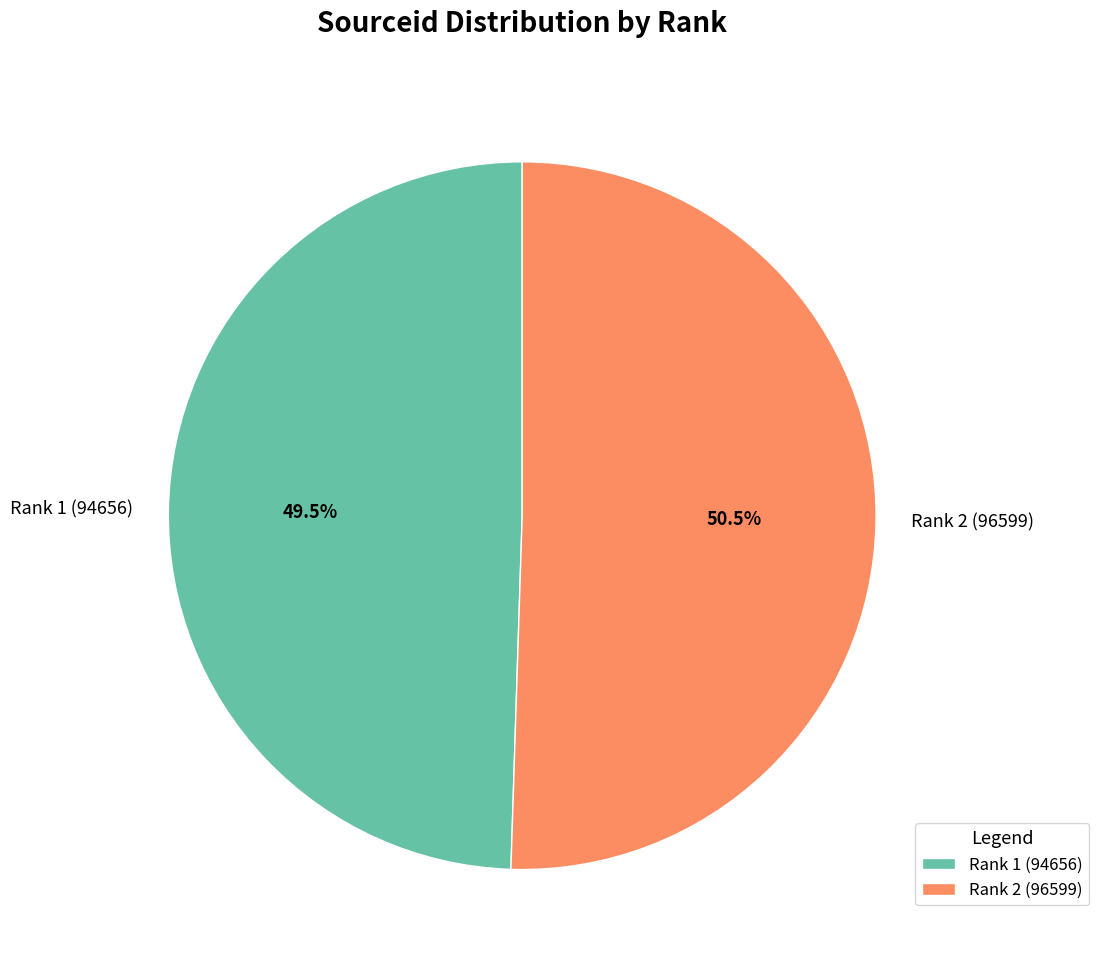

Which slice is the largest?

Rank 2 (96599)